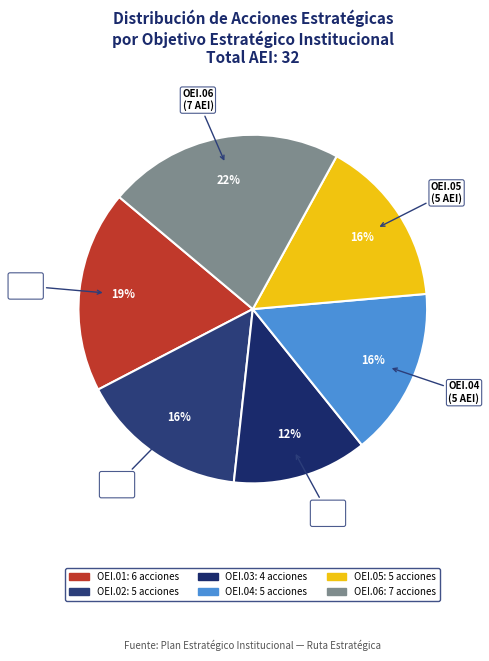

To the nearest percent, what is the average slice percentage?

17%